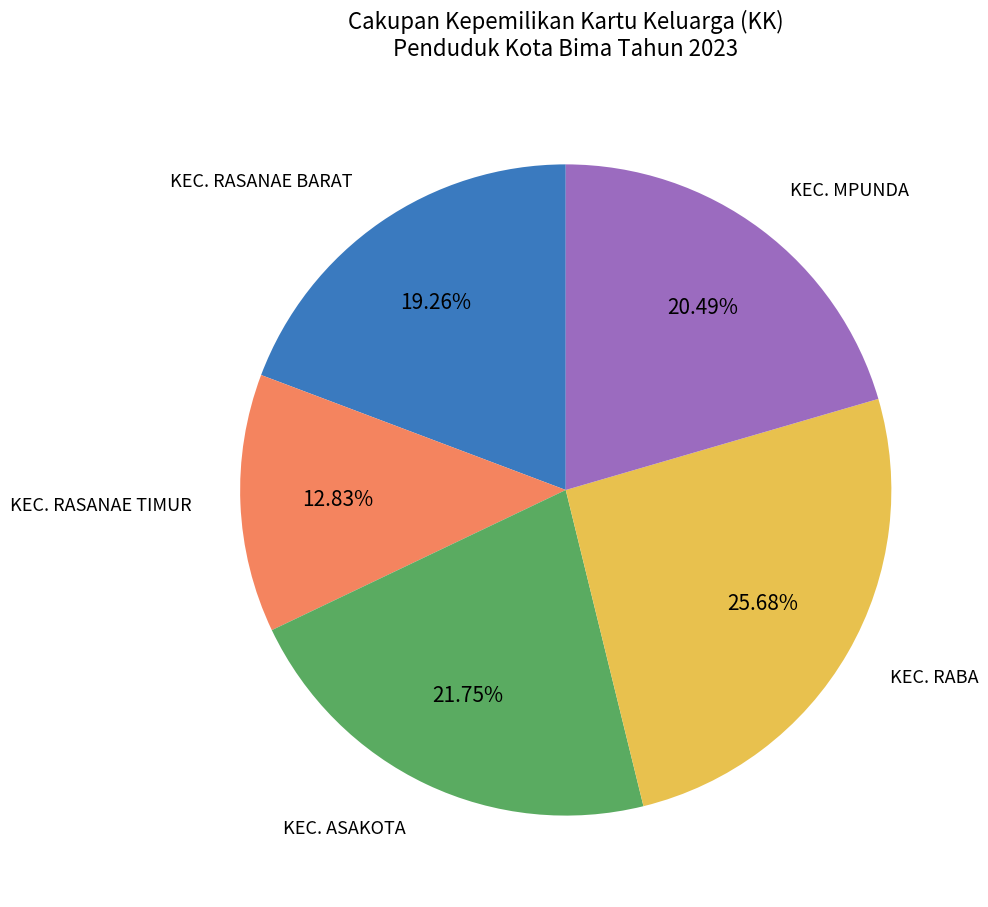

Is it true that KEC. RABA is 26% of the pie?

True